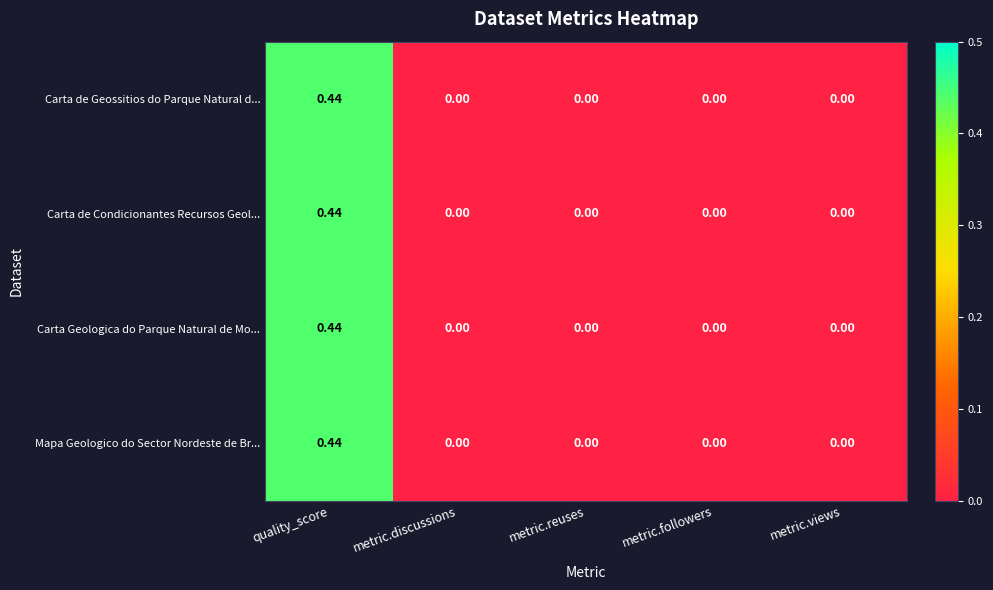

How many values in Mapa Geologico do Sector Nordeste de Br... are above zero?

1